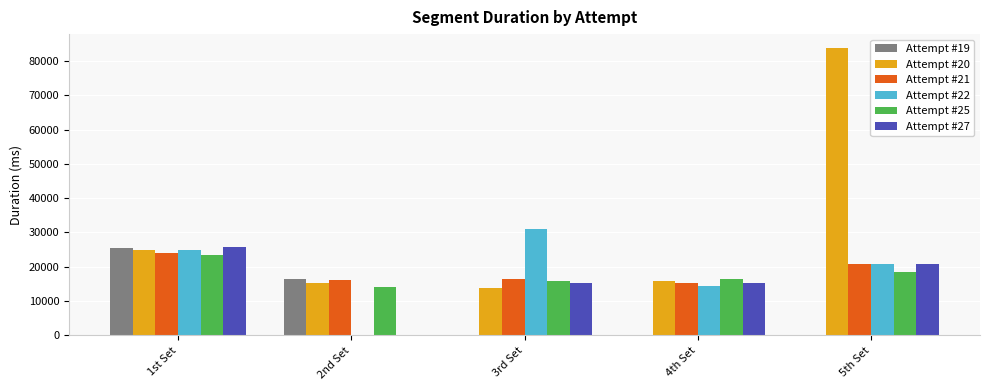

Which series has the largest total across all categories?

Attempt #20